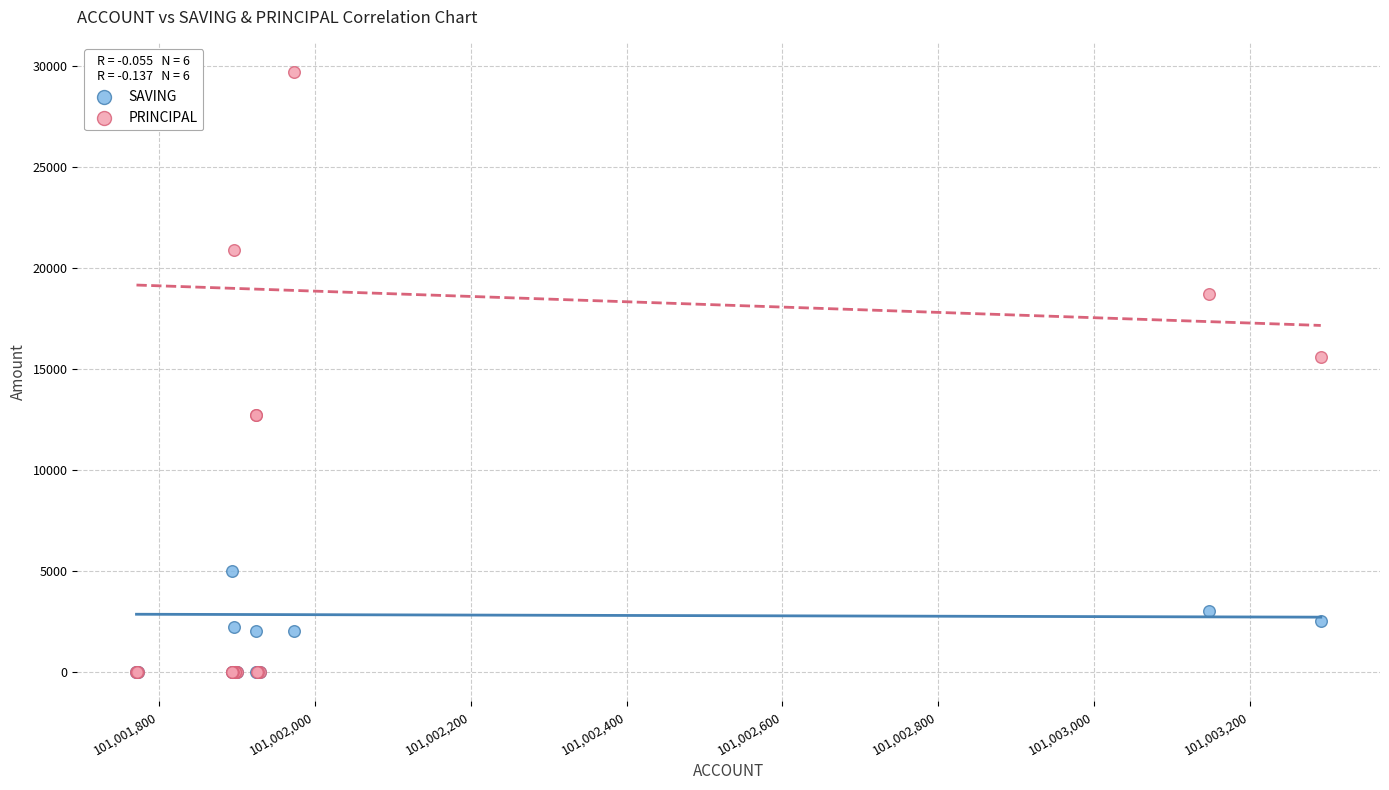

Across all series, what Y value is closest to 14850?

15600